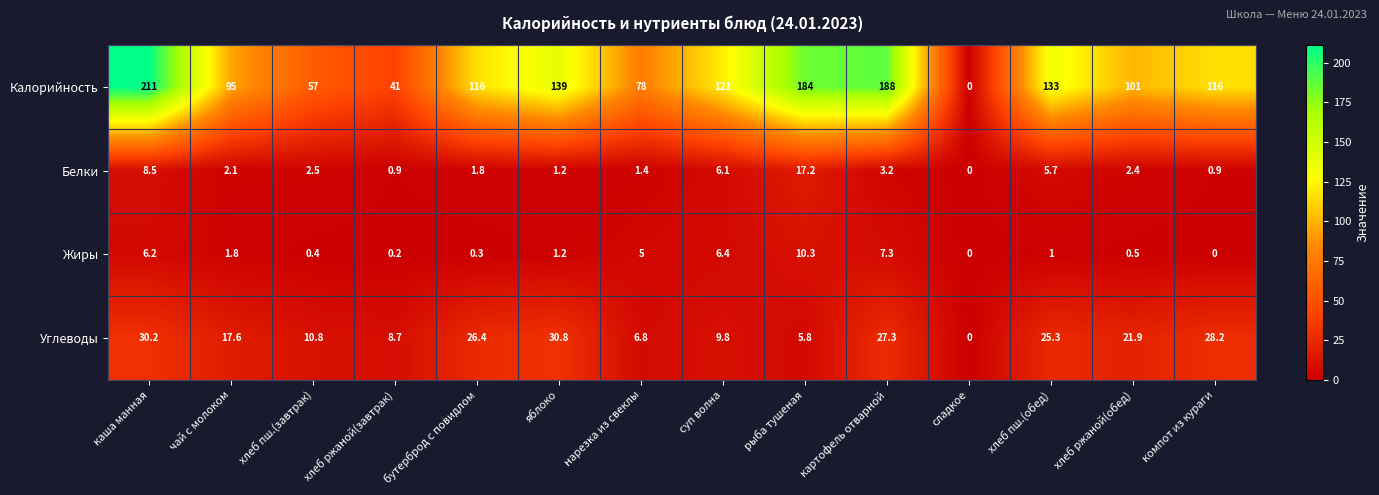

Read the Белки value at хлеб пш.(завтрак).

2.5